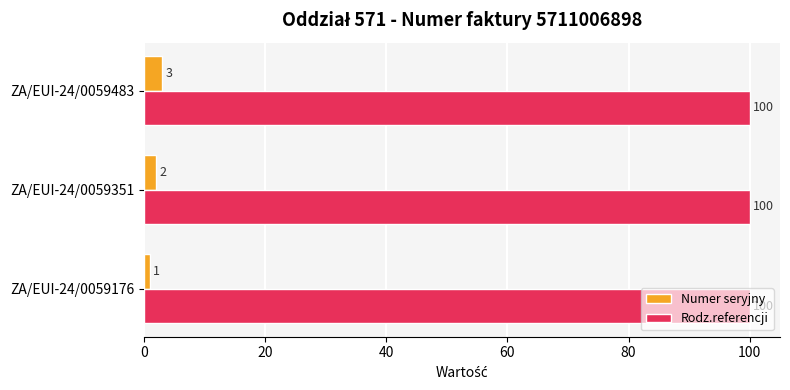

What are all the series names shown in the legend?

Numer seryjny, Rodz.referencji